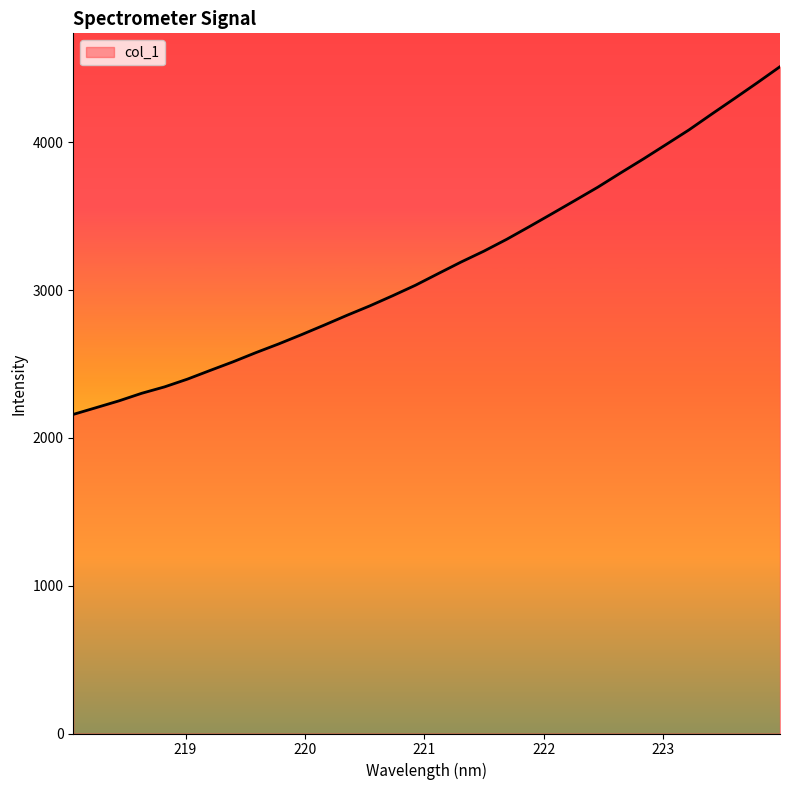

What is the difference between the second highest and minimum values?

2243.3